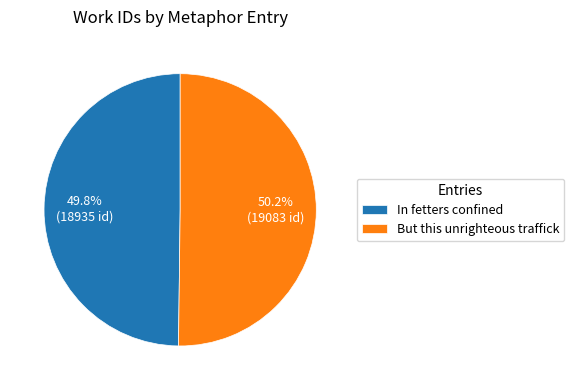

To the nearest percent, what portion does In fetters confined represent?

50%